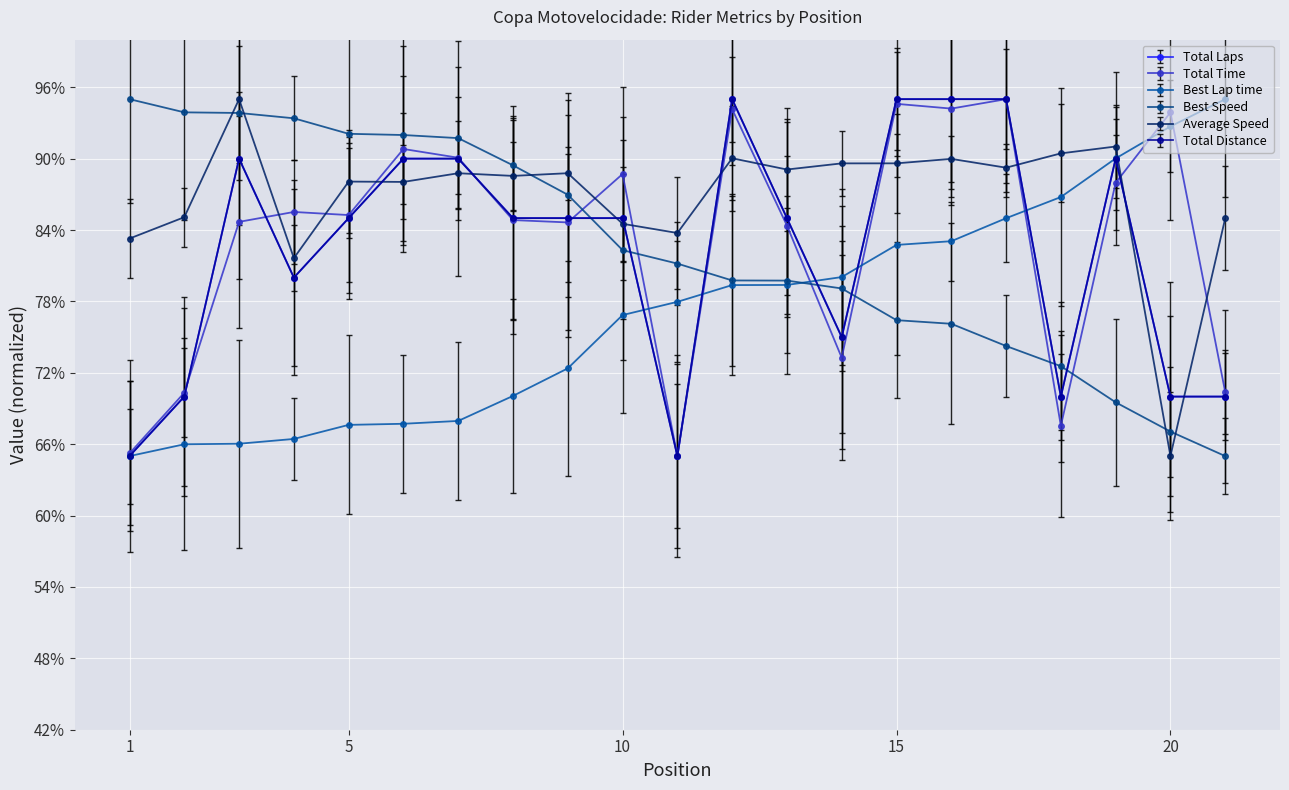

What is the minimum value shown in the chart?

65.0